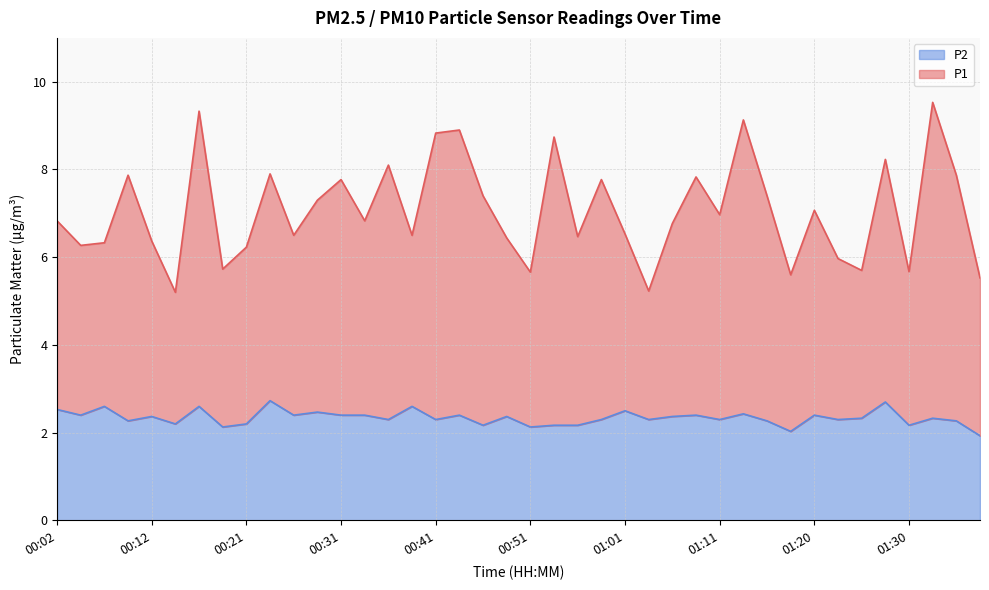

Does the chart have visible grid lines?

Yes